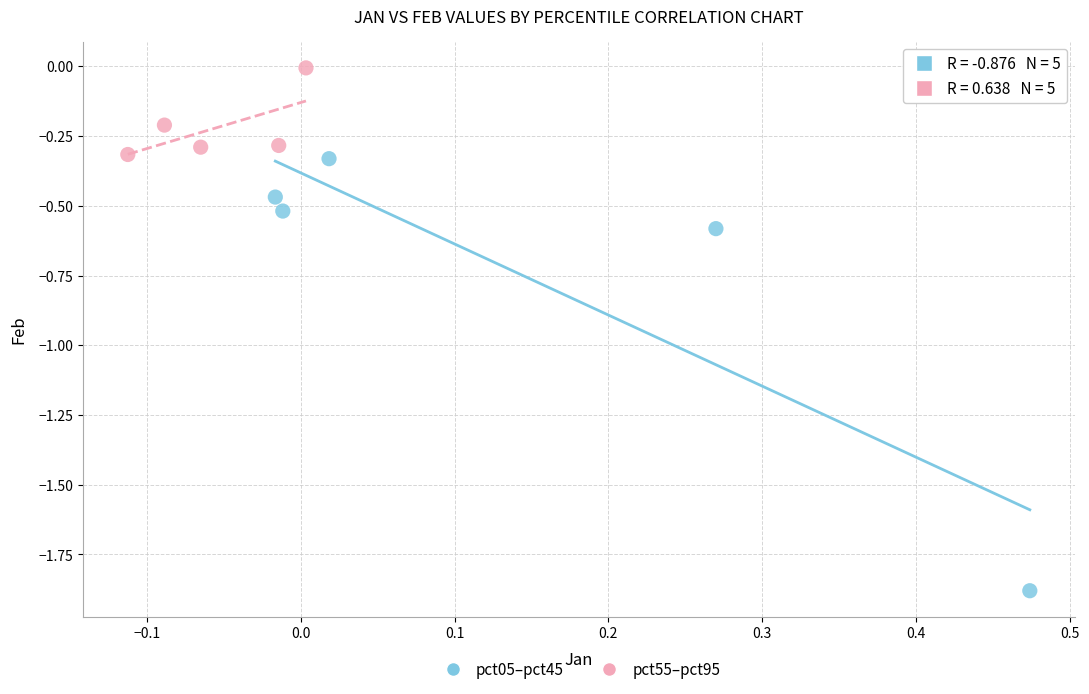

Which series contains the lowest Y value?

pct05–pct45